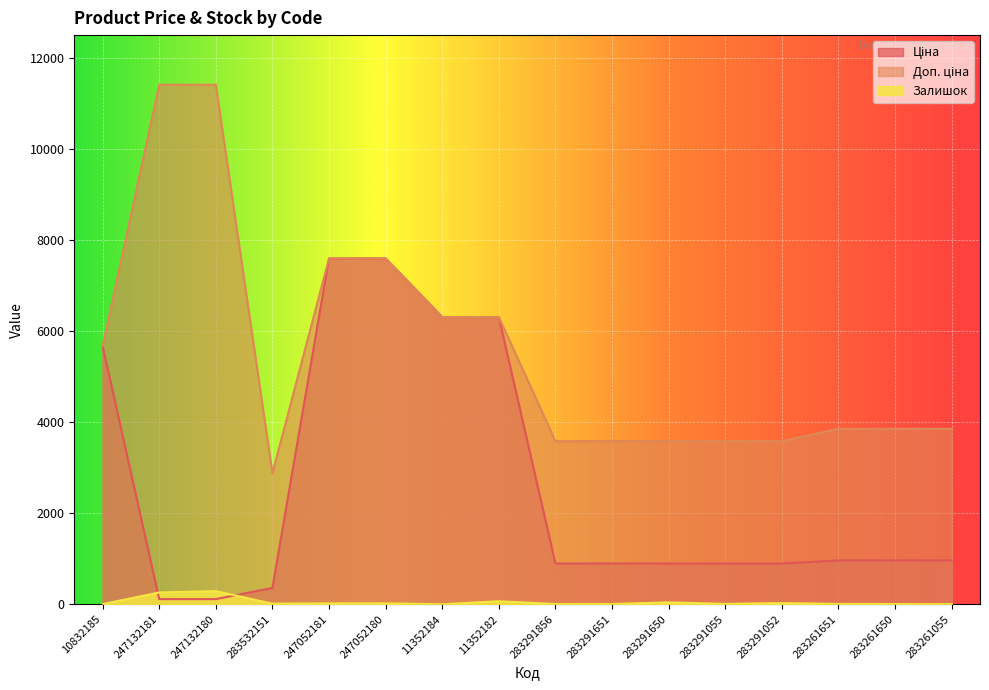

What value does the Доп. ціна series have at 247052181?

7596.5